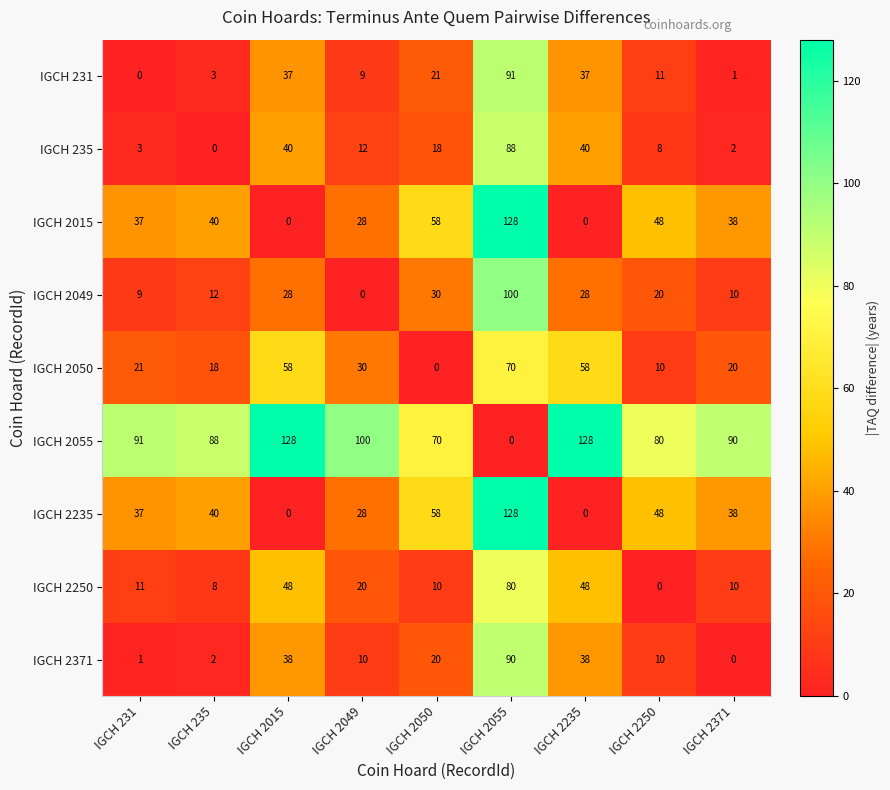

What is the highest value of the IGCH 2050 series?

70